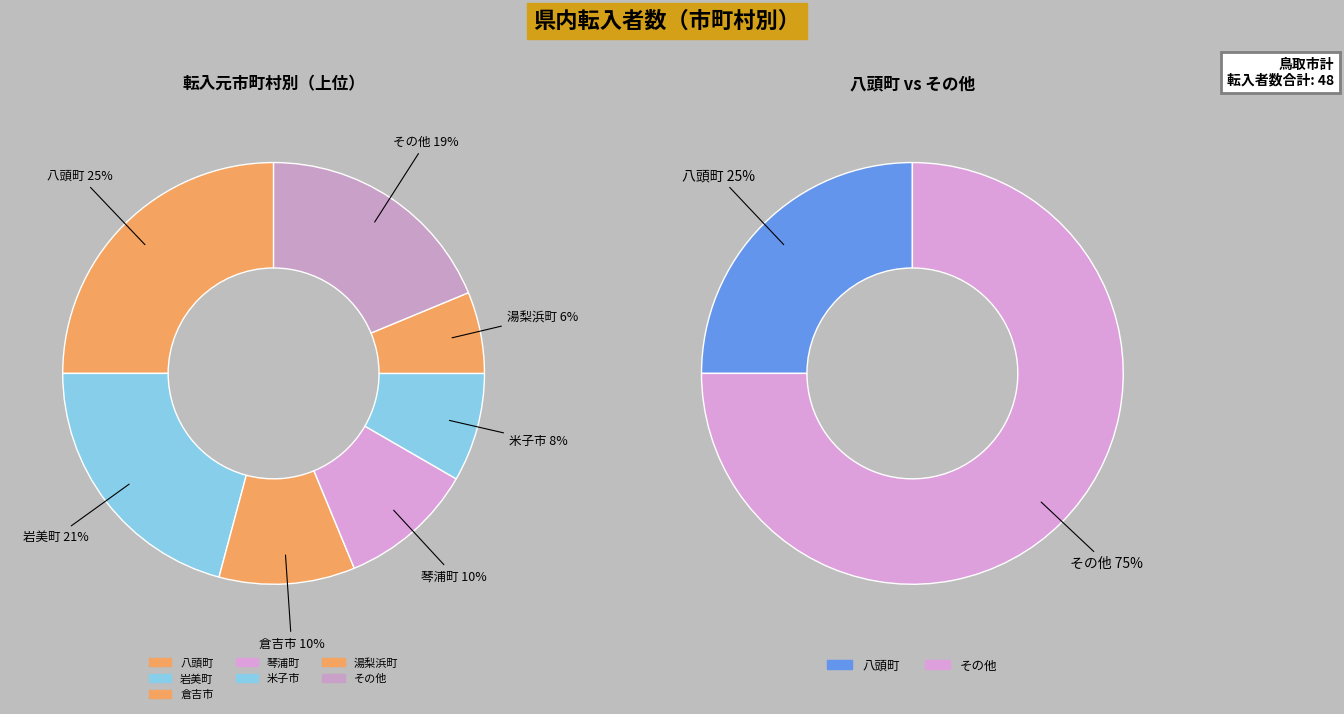

The 米子市 slice represents 8% of the pie. True or false?

True